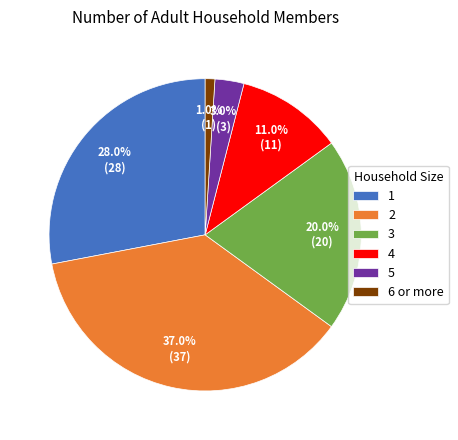

Is there a majority slice in this chart?

No